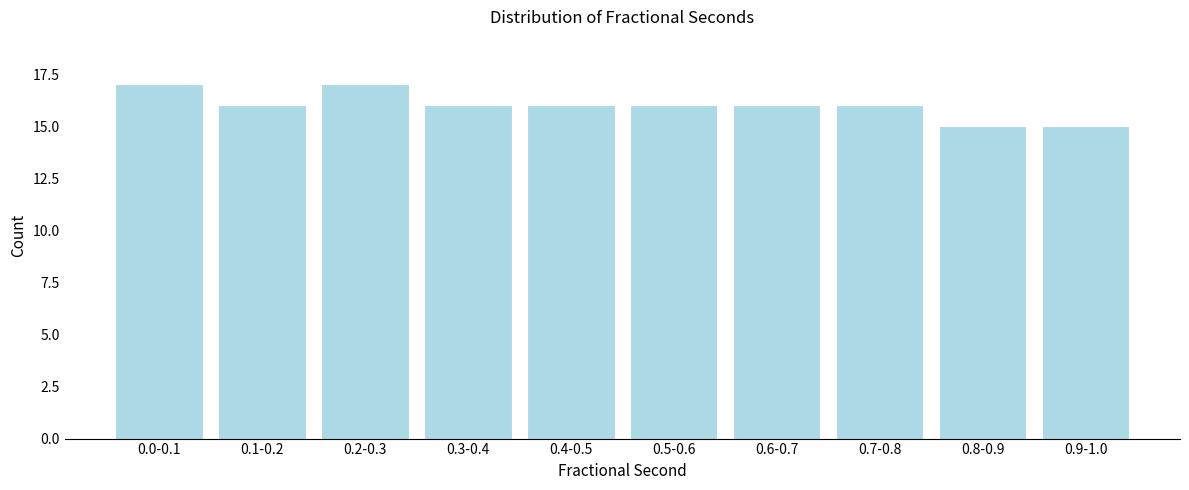

Reading right to left, transcribe all the data shown in this chart.

15	15	16	16	16	16	16	17	16	17